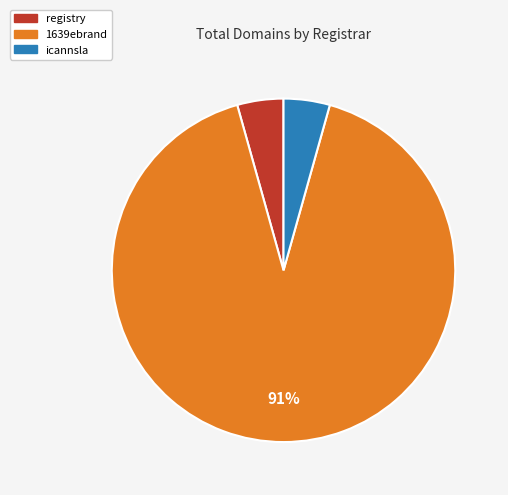

Is it true that registry is 4% of the pie?

True